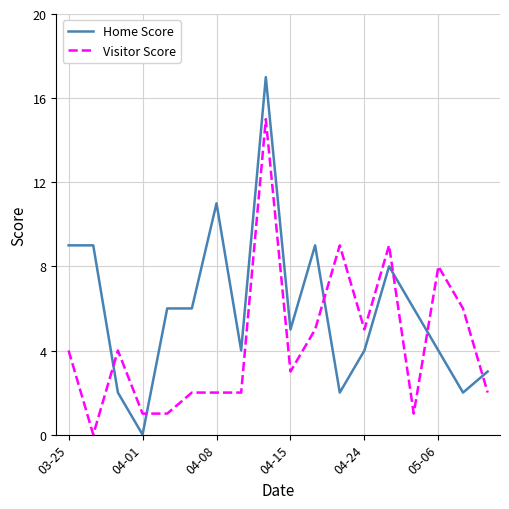

What is the difference between the maximum and minimum values in the Home Score series?

17